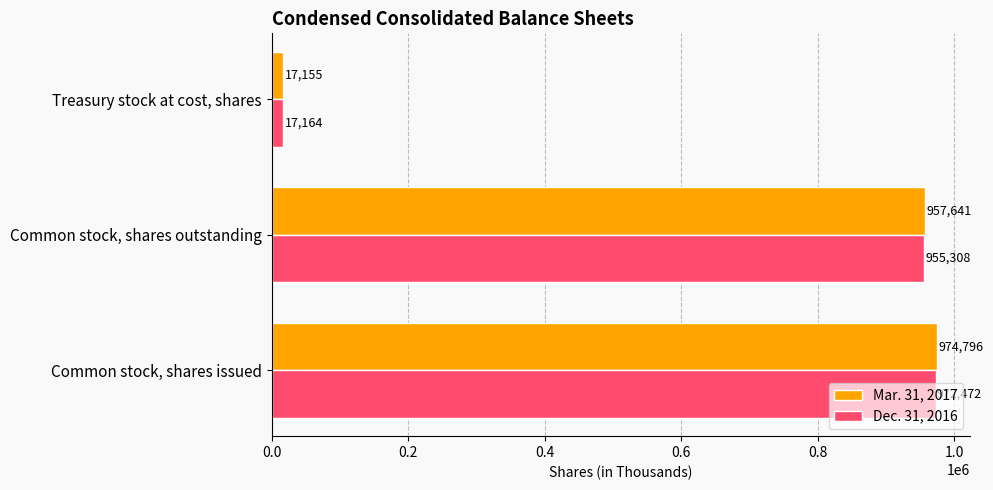

What is the difference between the Dec. 31, 2016 values at Treasury stock at cost, shares and Common stock, shares outstanding?

938144